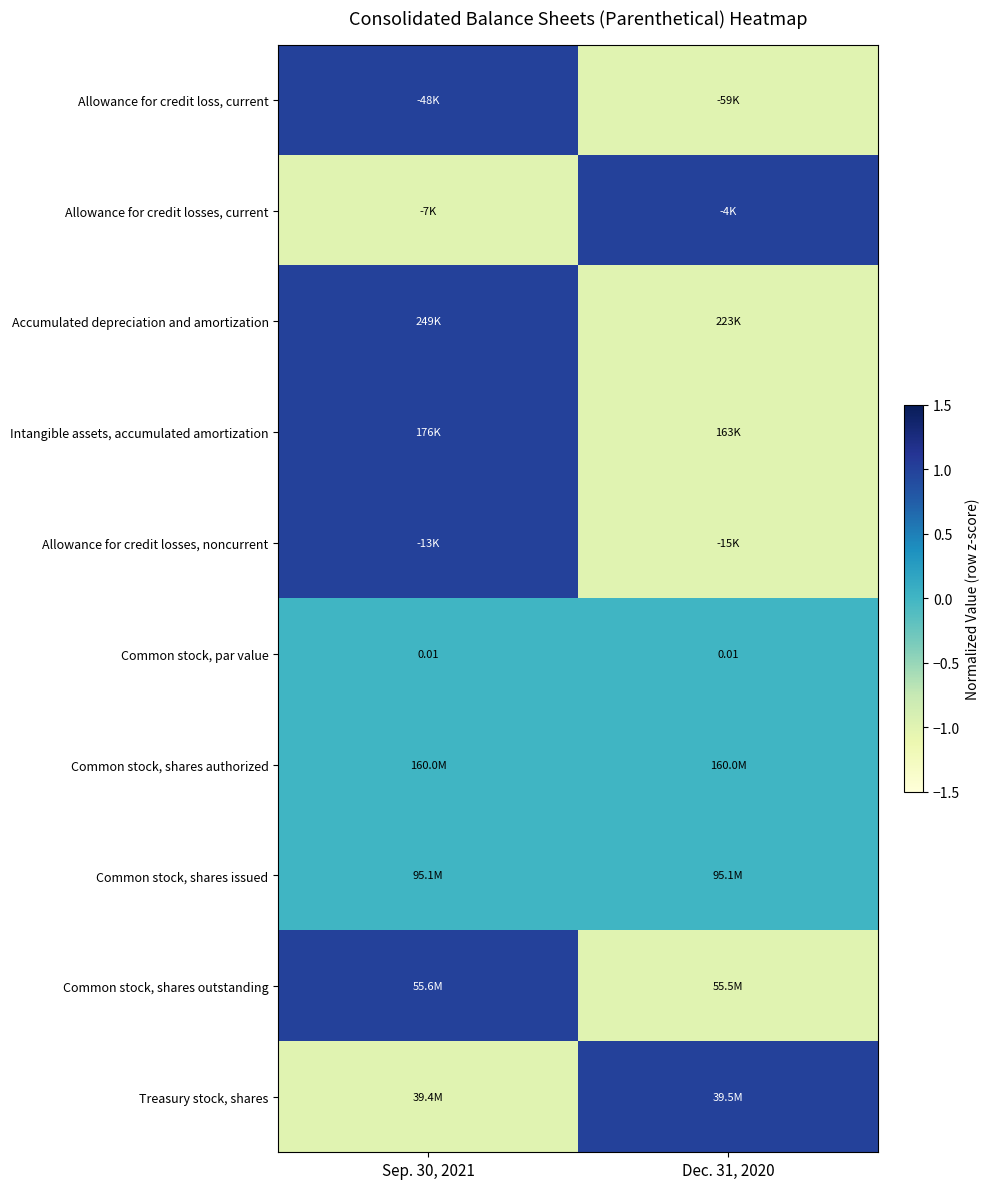

At which category is the sum across all series the highest?

Sep. 30, 2021